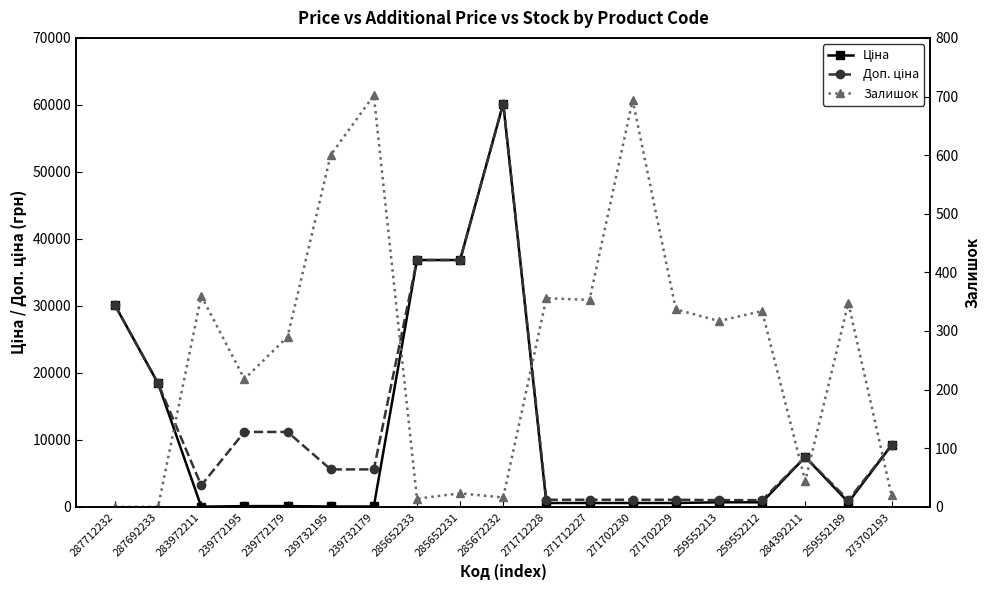

Reading left to right, what are all the values shown in this chart?

Ціна: 287712232=30102.8	287692233=18420.9	283972211=32.0	239772195=111.8	239772179=111.8	239732195=55.9	239732179=55.9	285652233=36841.8	285652231=36841.8	285672232=60205.6	271712228=578.1	271712227=578.1	271702230=578.1	271702229=578.1	259552213=679.8	259552212=679.8	284392211=7444.6	259552189=679.8	273702193=9196.3
Доп. ціна: 287712232=30102.8	287692233=18420.9	283972211=3205.0	239772195=11182.0	239772179=11182.0	239732195=5591.0	239732179=5591.0	285652233=36841.8	285652231=36841.8	285672232=60205.6	271712228=1060.0	271712227=1060.0	271702230=1060.0	271702229=1060.0	259552213=1004.1	259552212=1004.1	284392211=7444.6	259552189=1004.1	273702193=9196.3
Залишок: 287712232=0.0	287692233=0.0	283972211=360.0	239772195=218.0	239772179=290.0	239732195=600.0	239732179=702.0	285652233=14.0	285652231=23.0	285672232=16.0	271712228=356.0	271712227=353.0	271702230=694.0	271702229=337.0	259552213=317.0	259552212=334.0	284392211=44.0	259552189=348.0	273702193=20.0